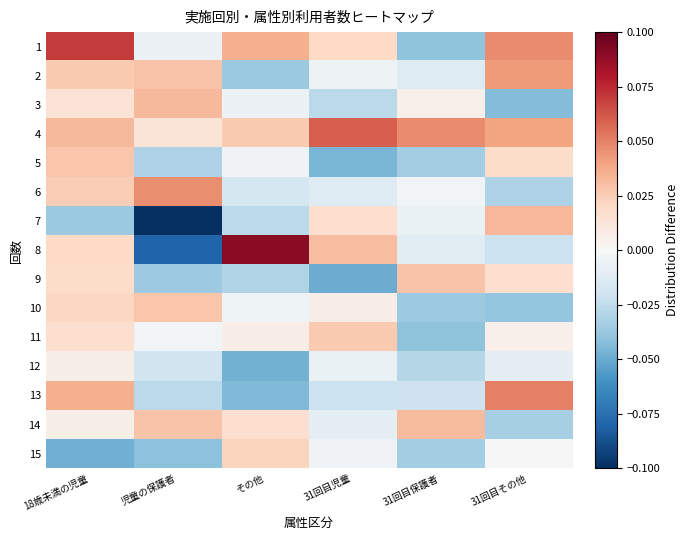

Reading left to right, what are all the values shown in this chart?

1: 18歳未満の児童=0.1	児童の保護者=-0.0	その他=0.0	31回目児童=0.0	31回目保護者=-0.0	31回目その他=0.0
2: 18歳未満の児童=0.0	児童の保護者=0.0	その他=-0.0	31回目児童=-0.0	31回目保護者=-0.0	31回目その他=0.0
3: 18歳未満の児童=0.0	児童の保護者=0.0	その他=-0.0	31回目児童=-0.0	31回目保護者=0.0	31回目その他=-0.0
4: 18歳未満の児童=0.0	児童の保護者=0.0	その他=0.0	31回目児童=0.1	31回目保護者=0.0	31回目その他=0.0
5: 18歳未満の児童=0.0	児童の保護者=-0.0	その他=-0.0	31回目児童=-0.0	31回目保護者=-0.0	31回目その他=0.0
6: 18歳未満の児童=0.0	児童の保護者=0.0	その他=-0.0	31回目児童=-0.0	31回目保護者=-0.0	31回目その他=-0.0
7: 18歳未満の児童=-0.0	児童の保護者=-0.1	その他=-0.0	31回目児童=0.0	31回目保護者=-0.0	31回目その他=0.0
8: 18歳未満の児童=0.0	児童の保護者=-0.1	その他=0.1	31回目児童=0.0	31回目保護者=-0.0	31回目その他=-0.0
9: 18歳未満の児童=0.0	児童の保護者=-0.0	その他=-0.0	31回目児童=-0.0	31回目保護者=0.0	31回目その他=0.0
10: 18歳未満の児童=0.0	児童の保護者=0.0	その他=-0.0	31回目児童=0.0	31回目保護者=-0.0	31回目その他=-0.0
11: 18歳未満の児童=0.0	児童の保護者=-0.0	その他=0.0	31回目児童=0.0	31回目保護者=-0.0	31回目その他=0.0
12: 18歳未満の児童=0.0	児童の保護者=-0.0	その他=-0.0	31回目児童=-0.0	31回目保護者=-0.0	31回目その他=-0.0
13: 18歳未満の児童=0.0	児童の保護者=-0.0	その他=-0.0	31回目児童=-0.0	31回目保護者=-0.0	31回目その他=0.1
14: 18歳未満の児童=0.0	児童の保護者=0.0	その他=0.0	31回目児童=-0.0	31回目保護者=0.0	31回目その他=-0.0
15: 18歳未満の児童=-0.0	児童の保護者=-0.0	その他=0.0	31回目児童=-0.0	31回目保護者=-0.0	31回目その他=0.0